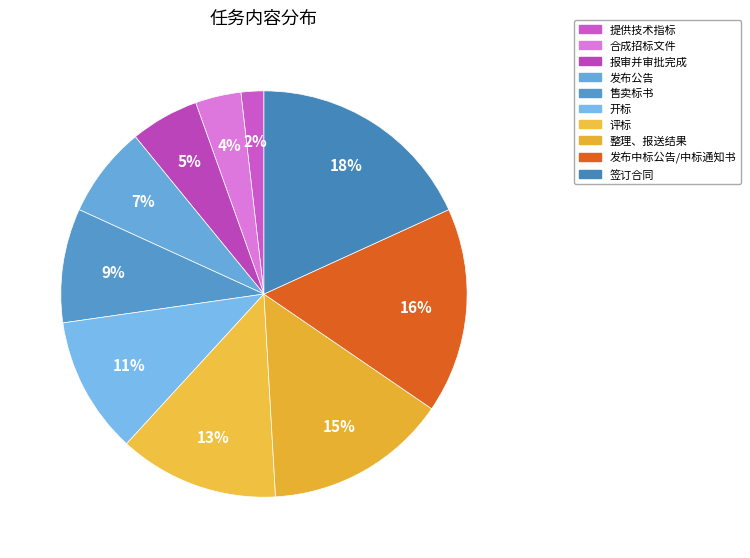

Is there any slice that represents more than half of the pie?

No